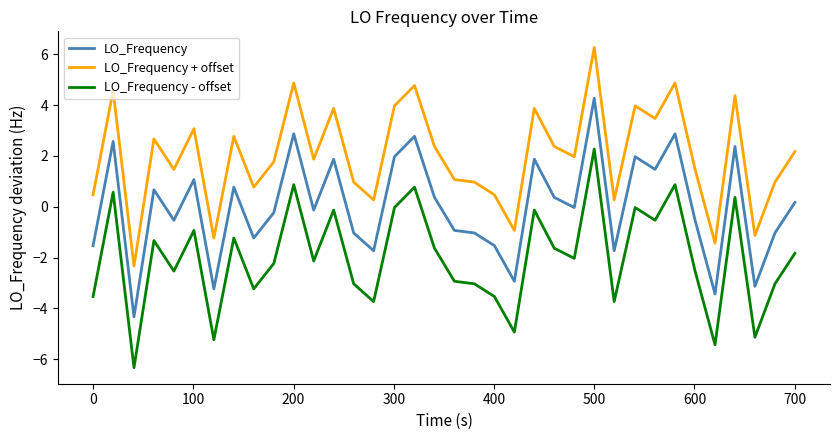

Rank the series by their maximum value, from lowest to highest.

LO_Frequency - offset, LO_Frequency, LO_Frequency + offset